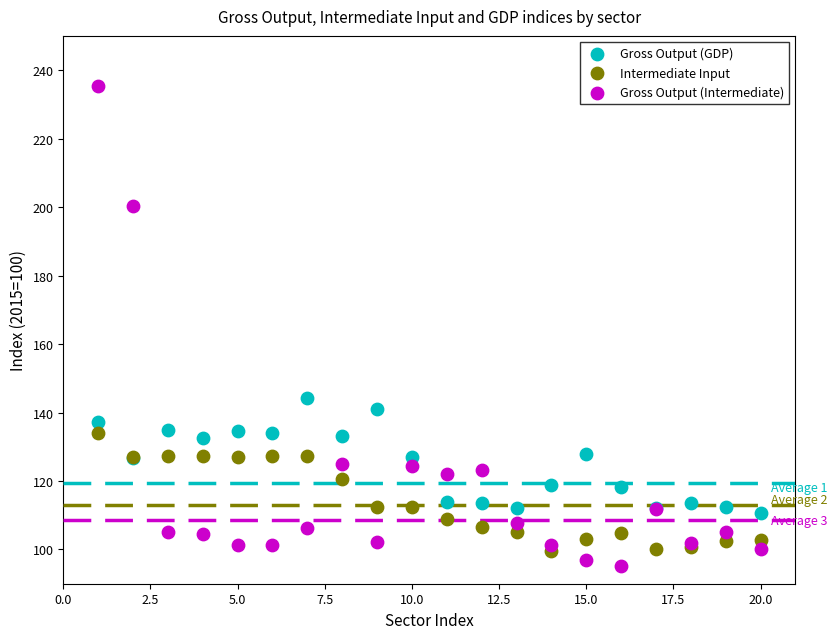

Which series reaches the minimum Y coordinate?

Gross Output (Intermediate)